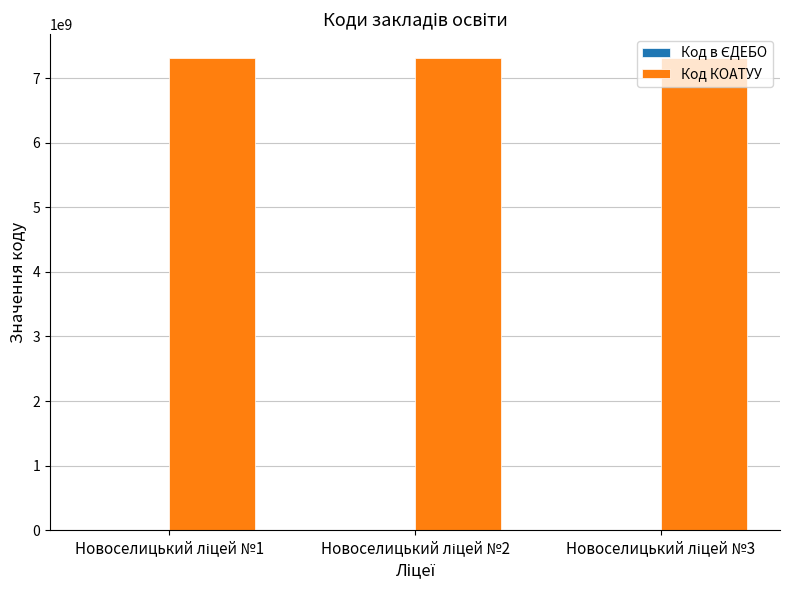

What is the sum of all Код КОАТУУ values?

21969030300